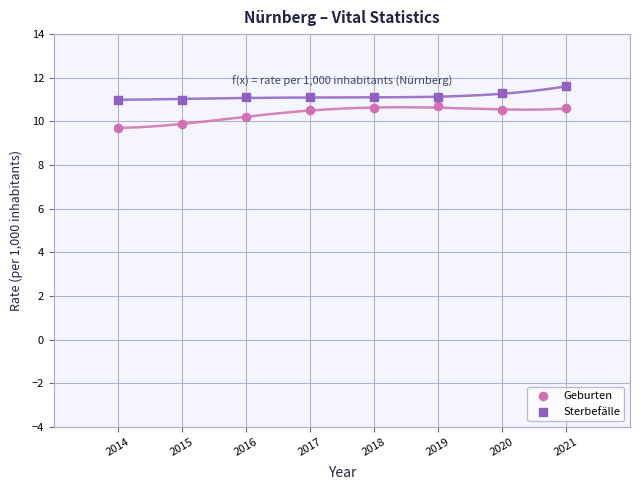

Across all data points, what is the range of Y values (max minus min)?

1.9